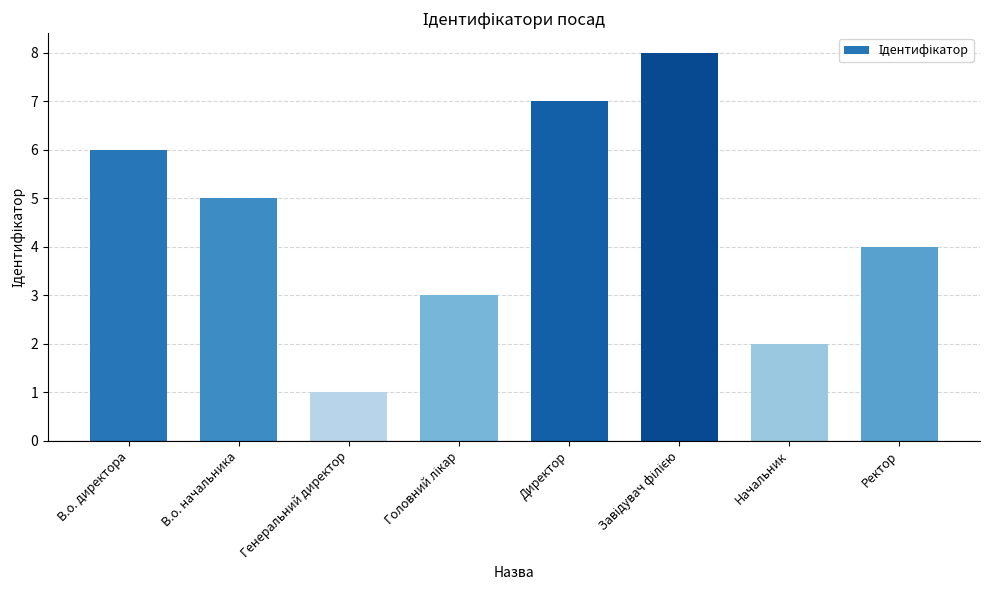

What is the sum of all values?

36